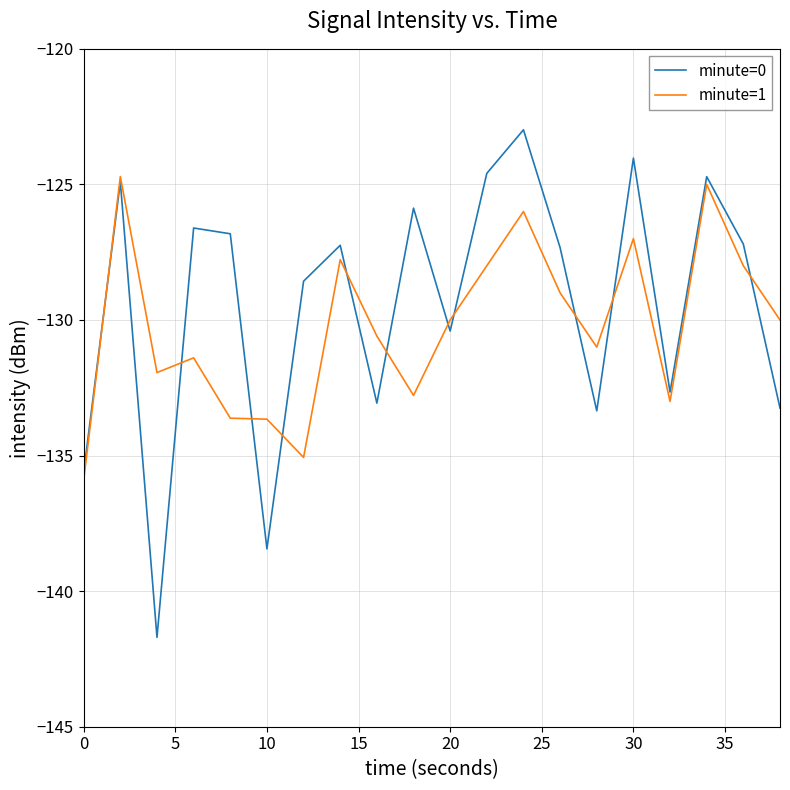

What is the minimum value for minute=0?

-141.7